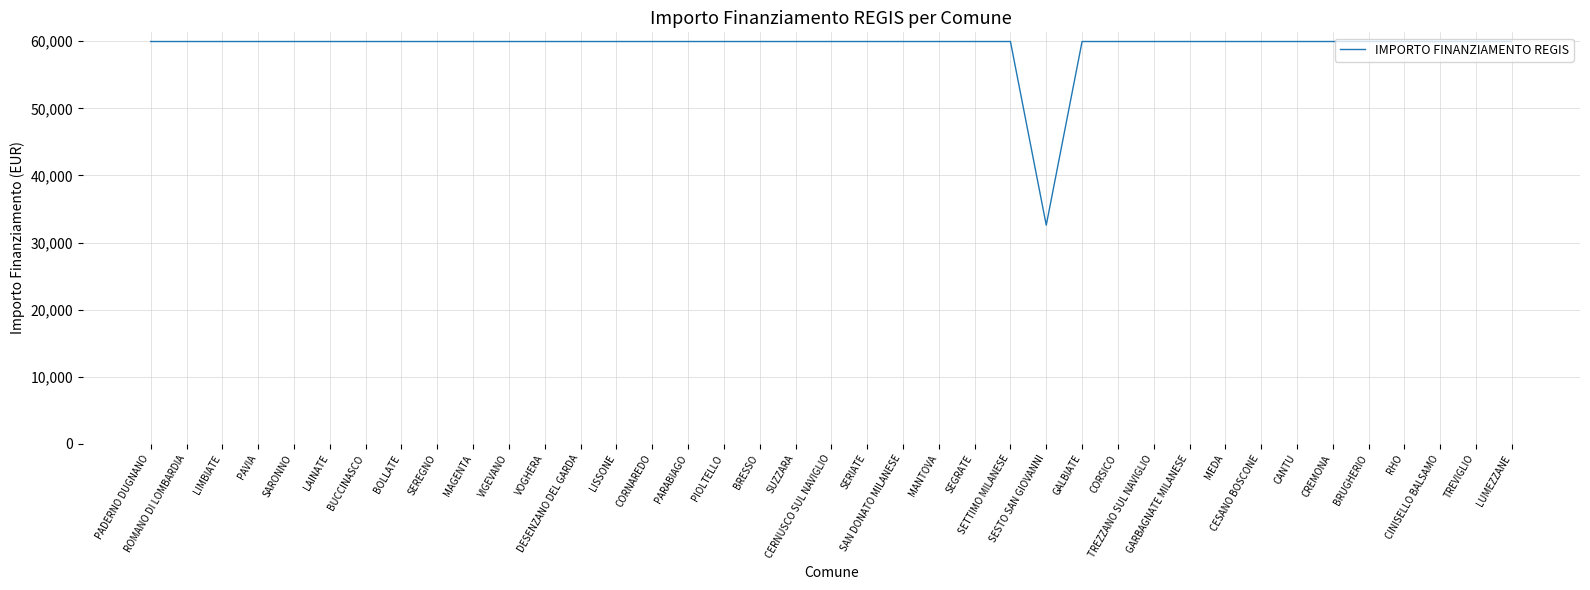

What is the difference between the maximum and minimum values?

27377